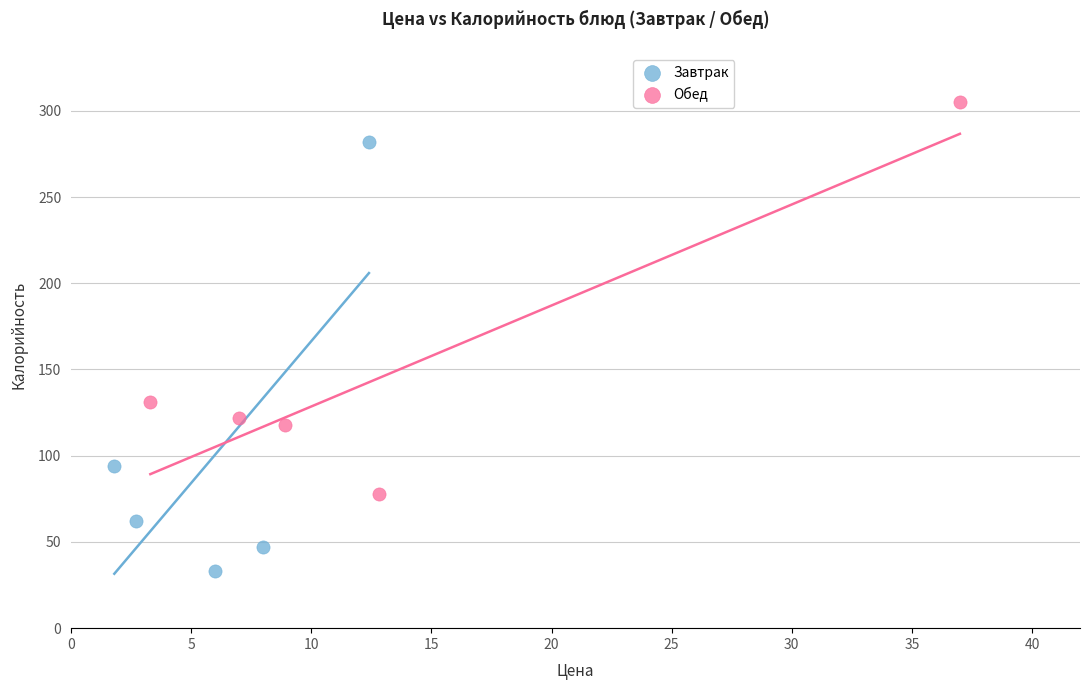

Which series has the largest Y range (max minus min)?

Завтрак